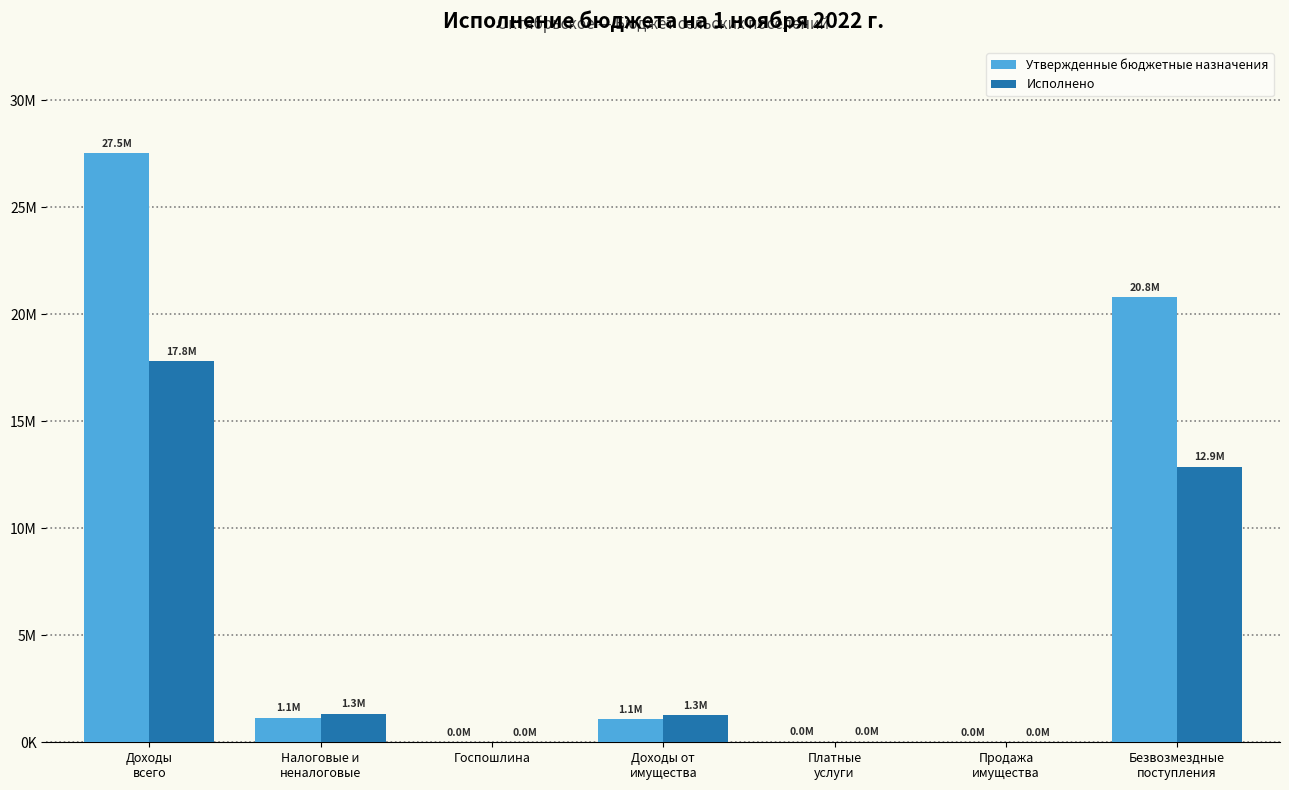

What are all the series names shown in the legend?

Утвержденные бюджетные назначения, Исполнено